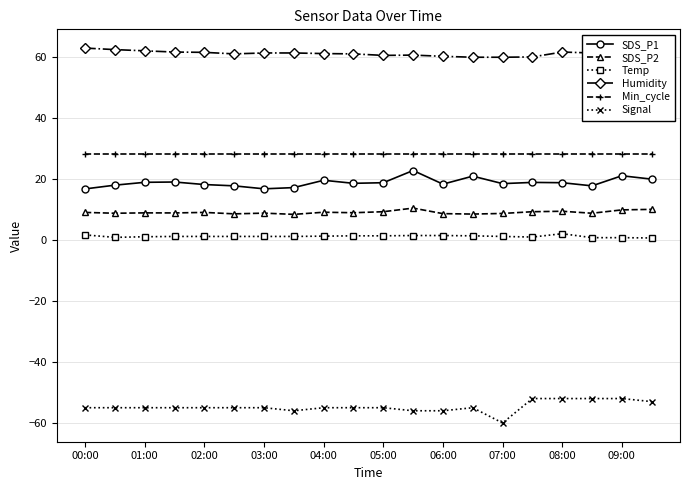

What is the greatest value displayed?

62.8